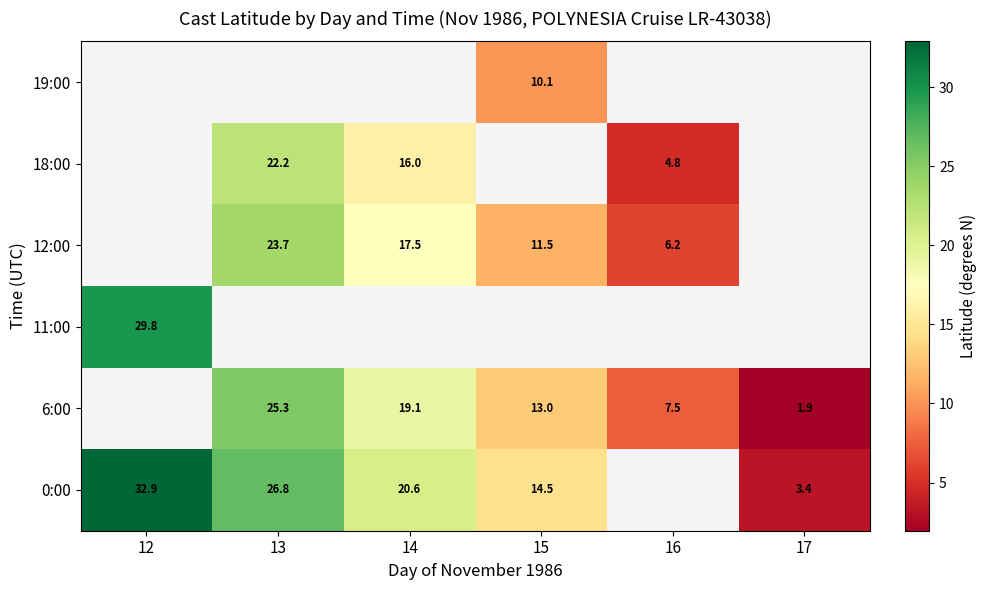

What is the spread (max minus min) of values at 15?

4.4